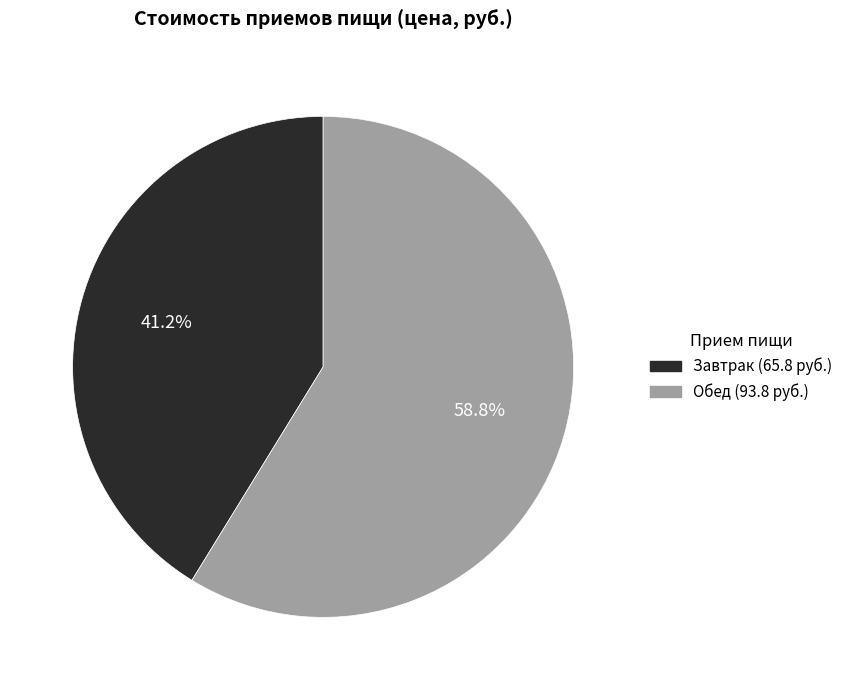

Is there a majority slice in this chart?

Yes